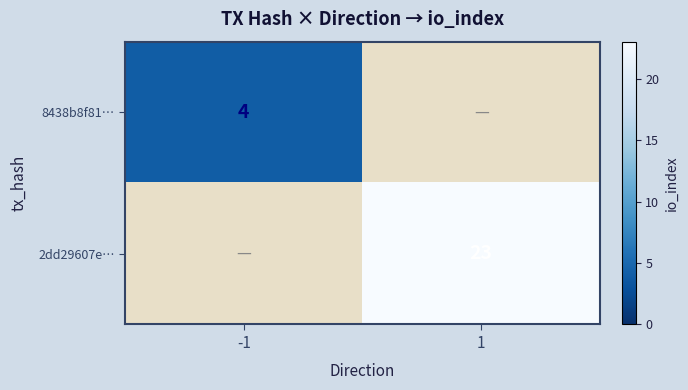

Which category has the highest value across all series?

1